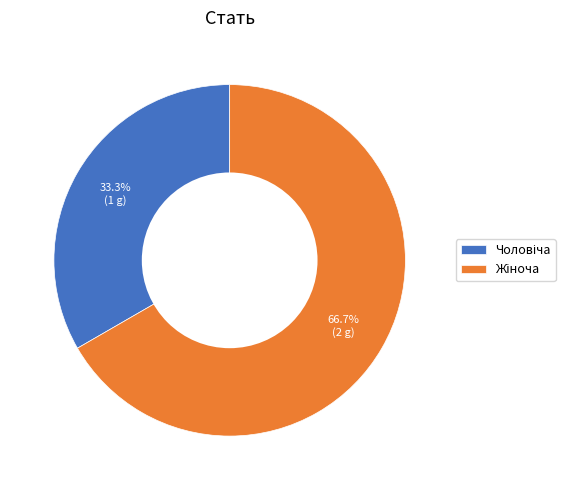

Does any single category account for the majority?

Yes